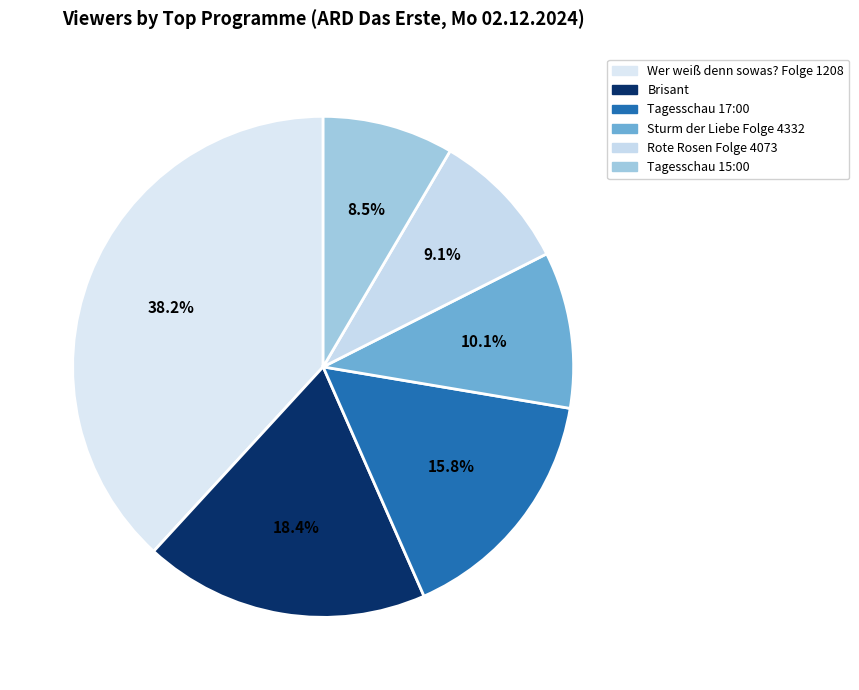

What portion of the pie excludes Brisant?

81.6%